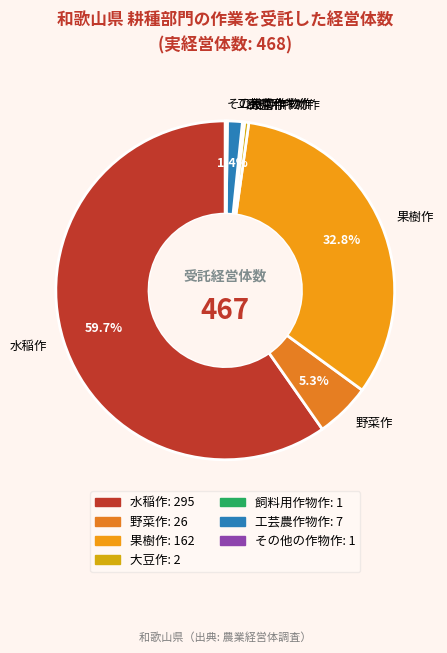

What is the largest slice in the pie chart?

水稲作